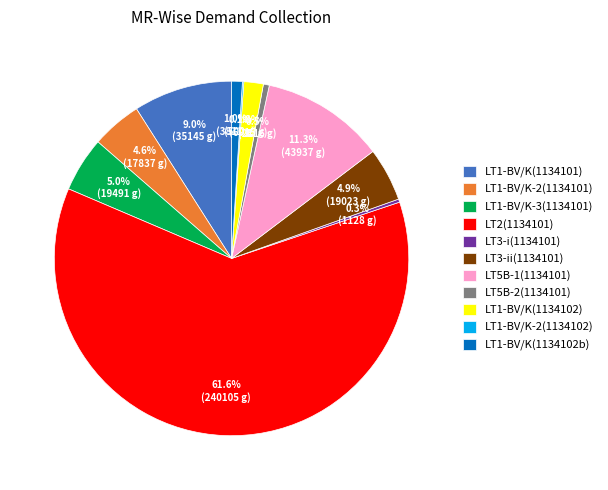

Which slice is the largest?

LT2(1134101)